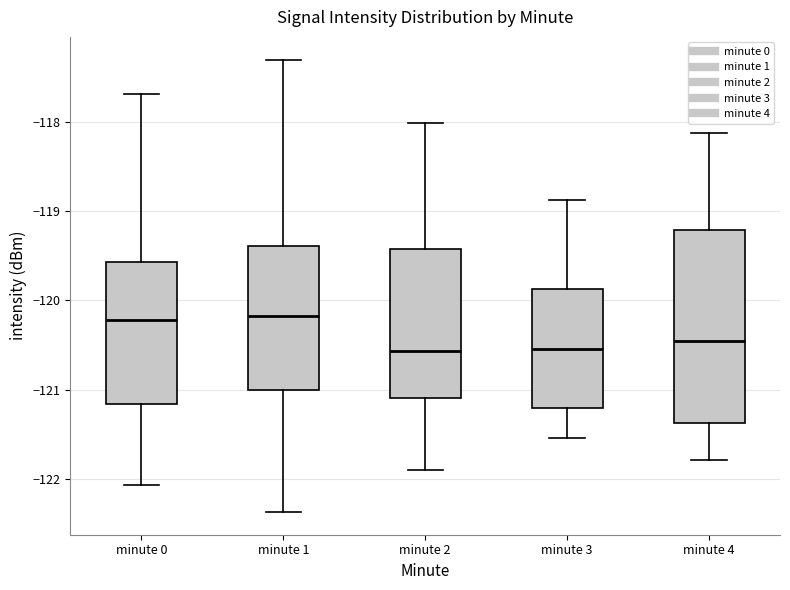

Where does the median line of the box for minute 4 sit on the y-axis? The values are not printed on the chart, so give them approximately, as read against the axis.

-120.5